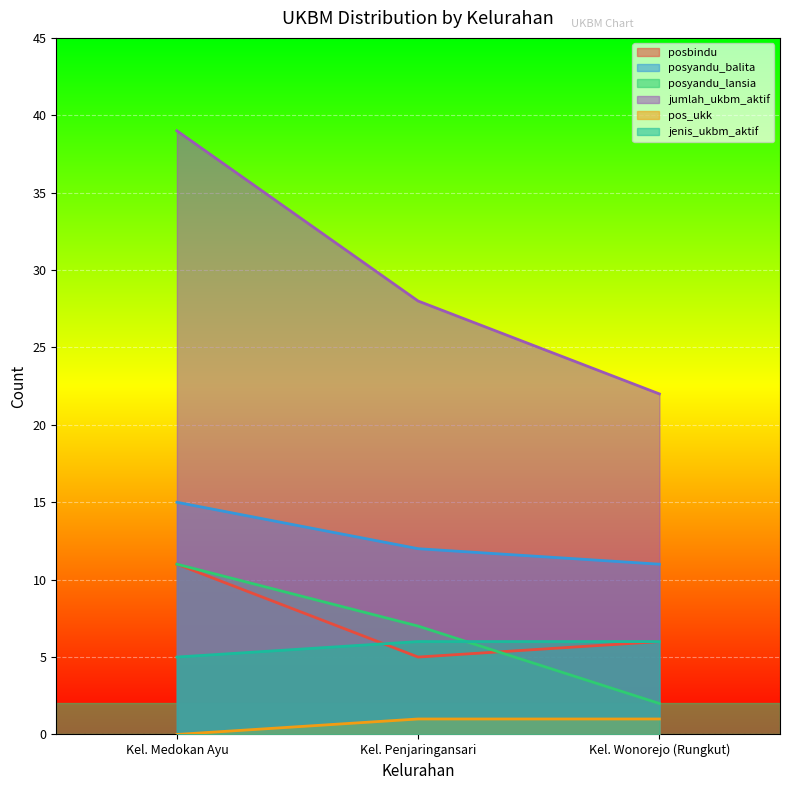

List the labels in order of posyandu_lansia value, largest first.

Kel. Medokan Ayu, Kel. Penjaringansari, Kel. Wonorejo (Rungkut)